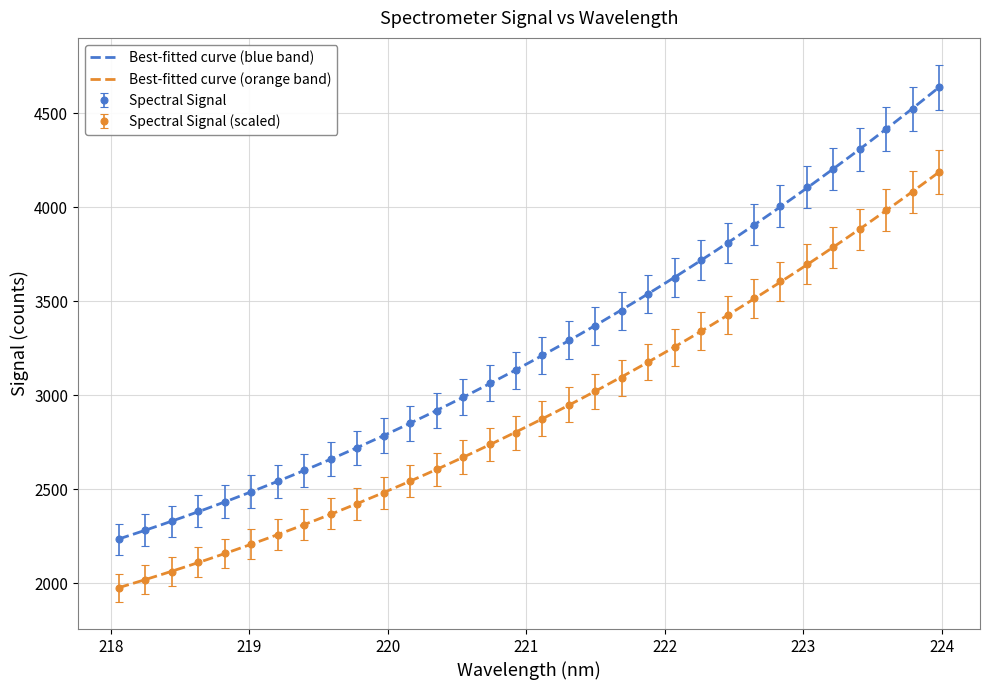

True or false: Spectral Signal and Spectral Signal (scaled) intersect in this chart.

False